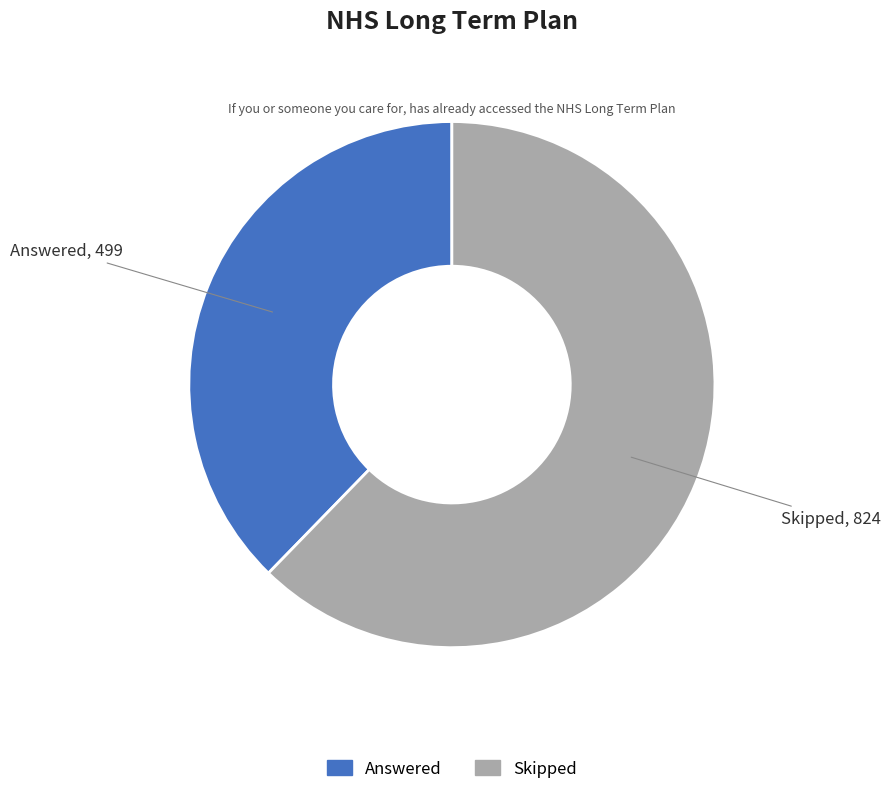

The Skipped slice represents 62% of the pie. True or false?

True